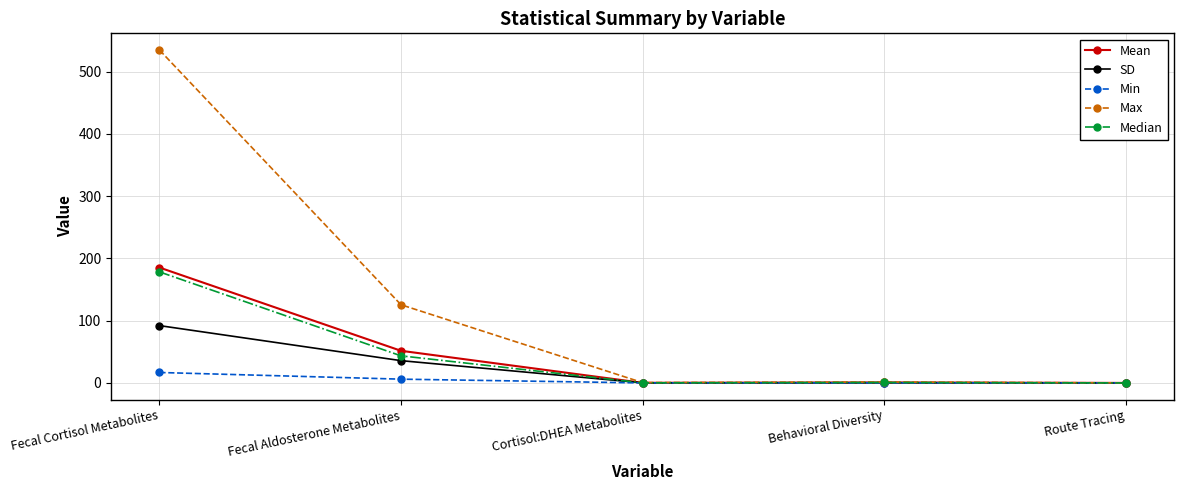

How many data points in Max are above 1?

3